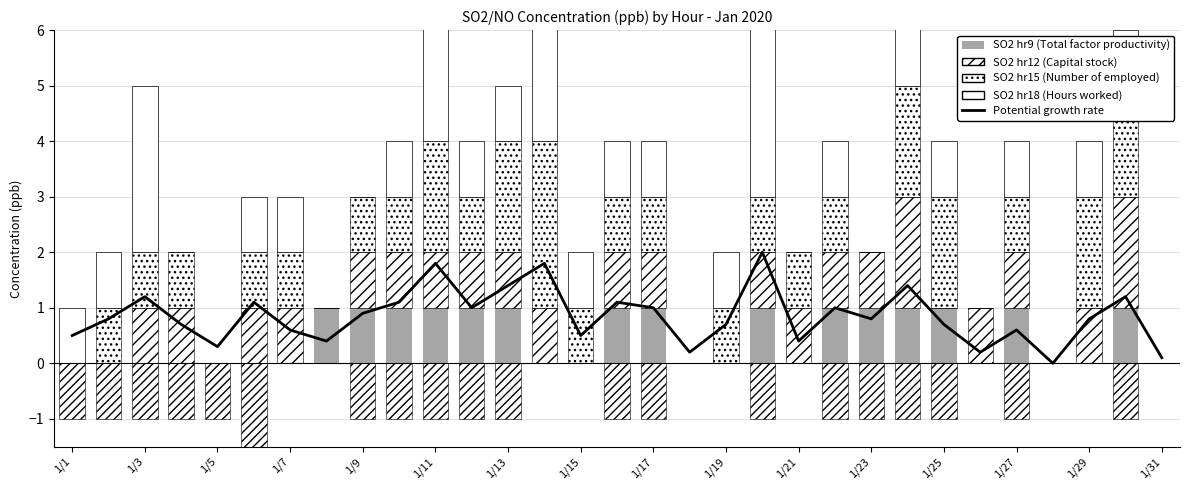

How many values in the SO2 hr12 (Capital stock) series are below 1?

10